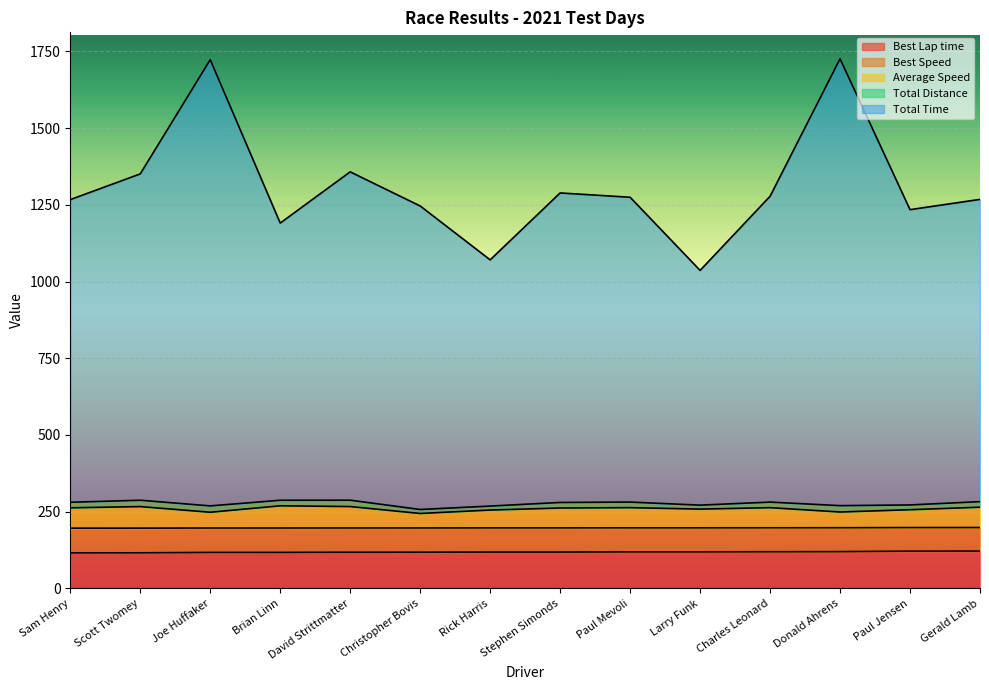

Is it true that Best Lap time equals 117.9 at Christopher Bovis?

True